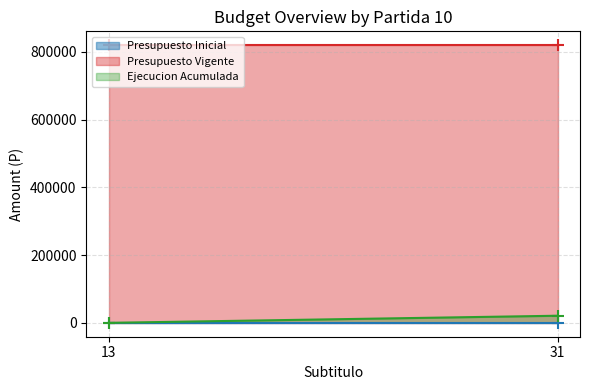

At which category is the sum across all series the highest?

31